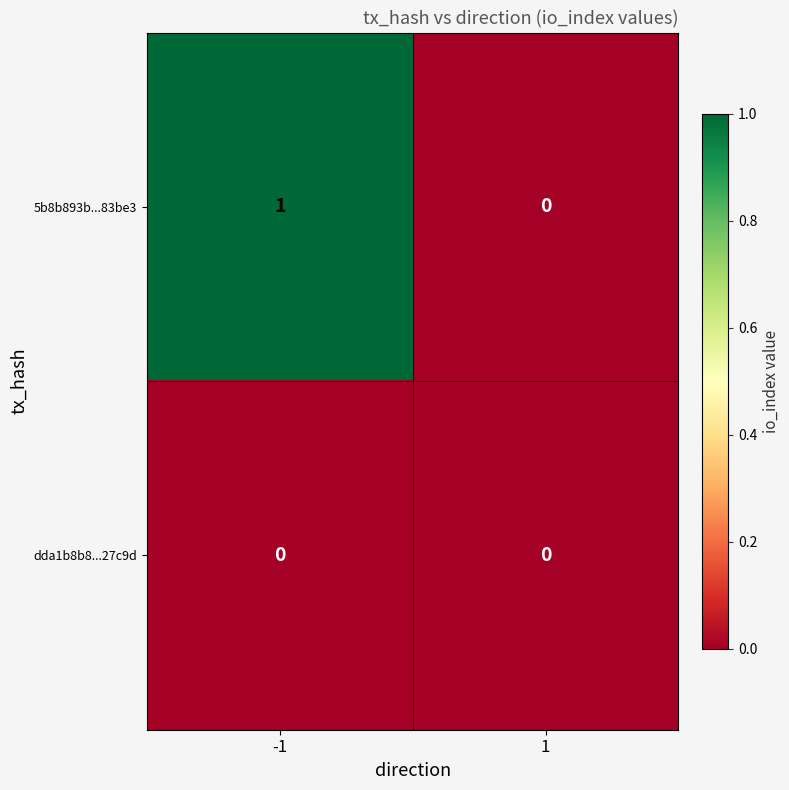

Reading left to right, list all the values displayed in this chart.

5b8b893b...83be3: -1=1	1=0
dda1b8b8...27c9d: -1=0	1=0